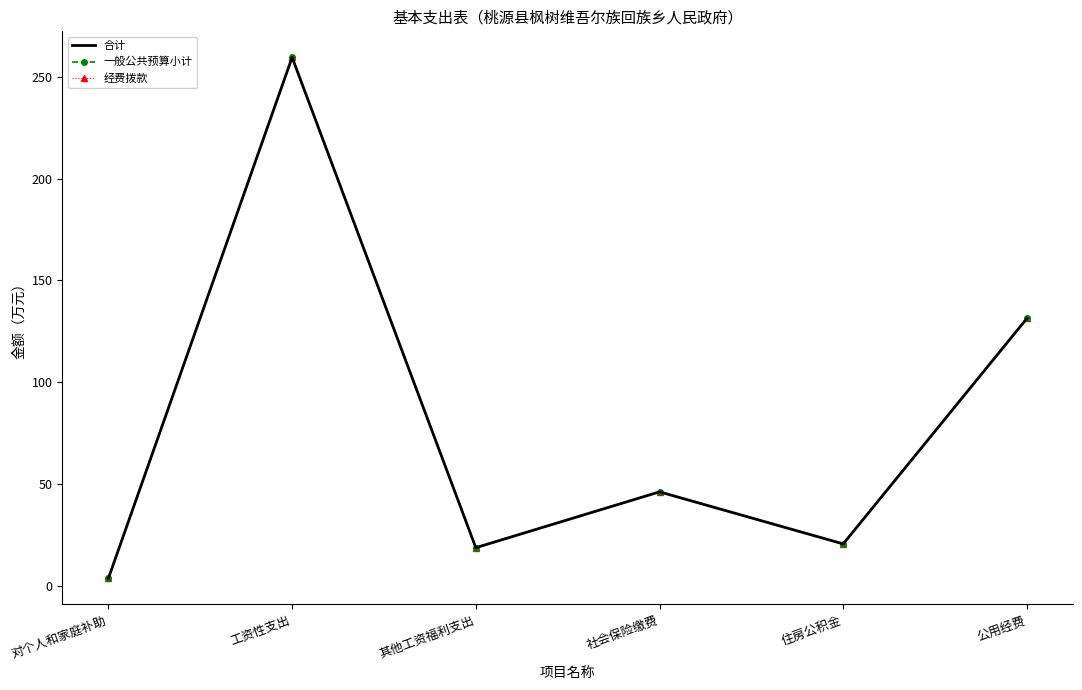

True or false: 一般公共预算小计 has more than 1 interior local peaks.

True